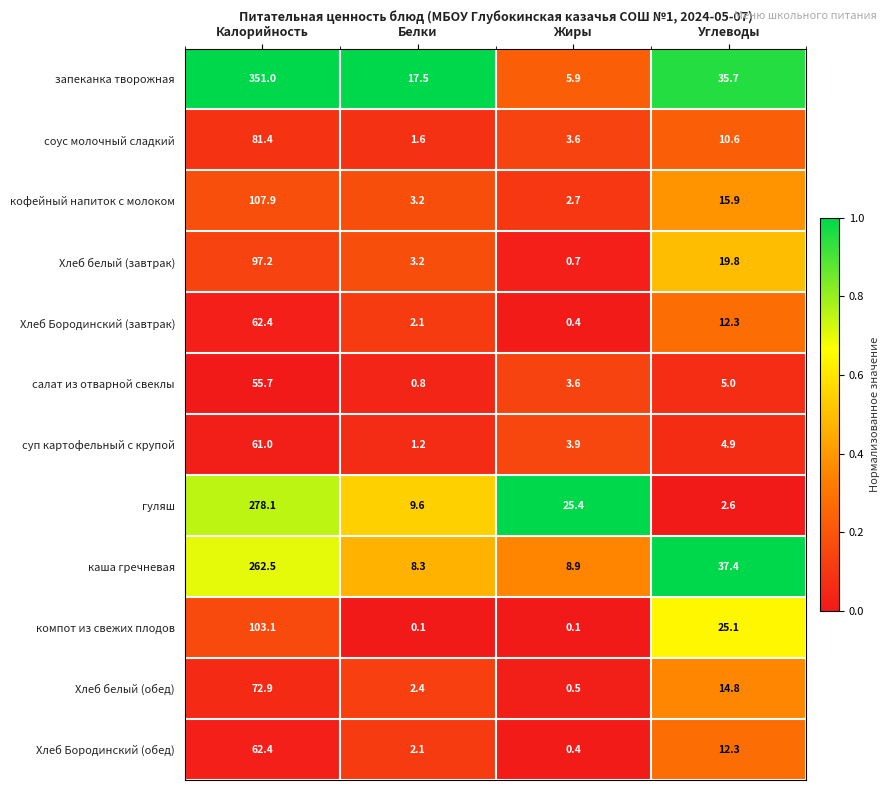

At how many categories does at least one series exceed 0?

4